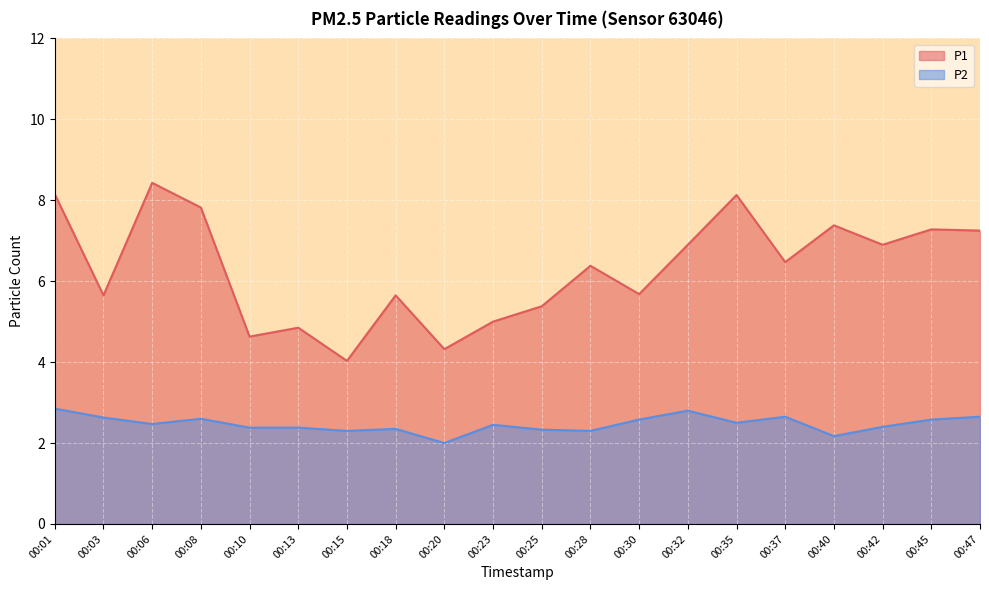

Rank the series at 00:03 from highest to lowest value.

P1, P2